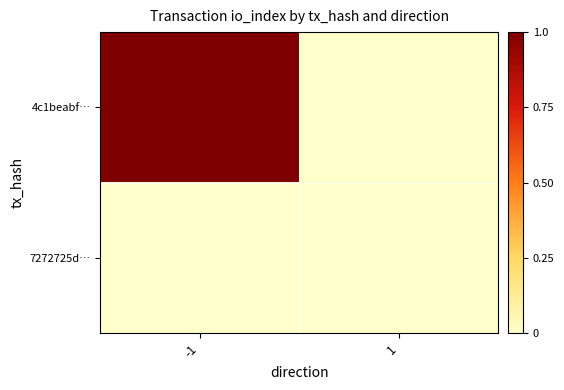

At which category is the sum across all series the highest?

-1